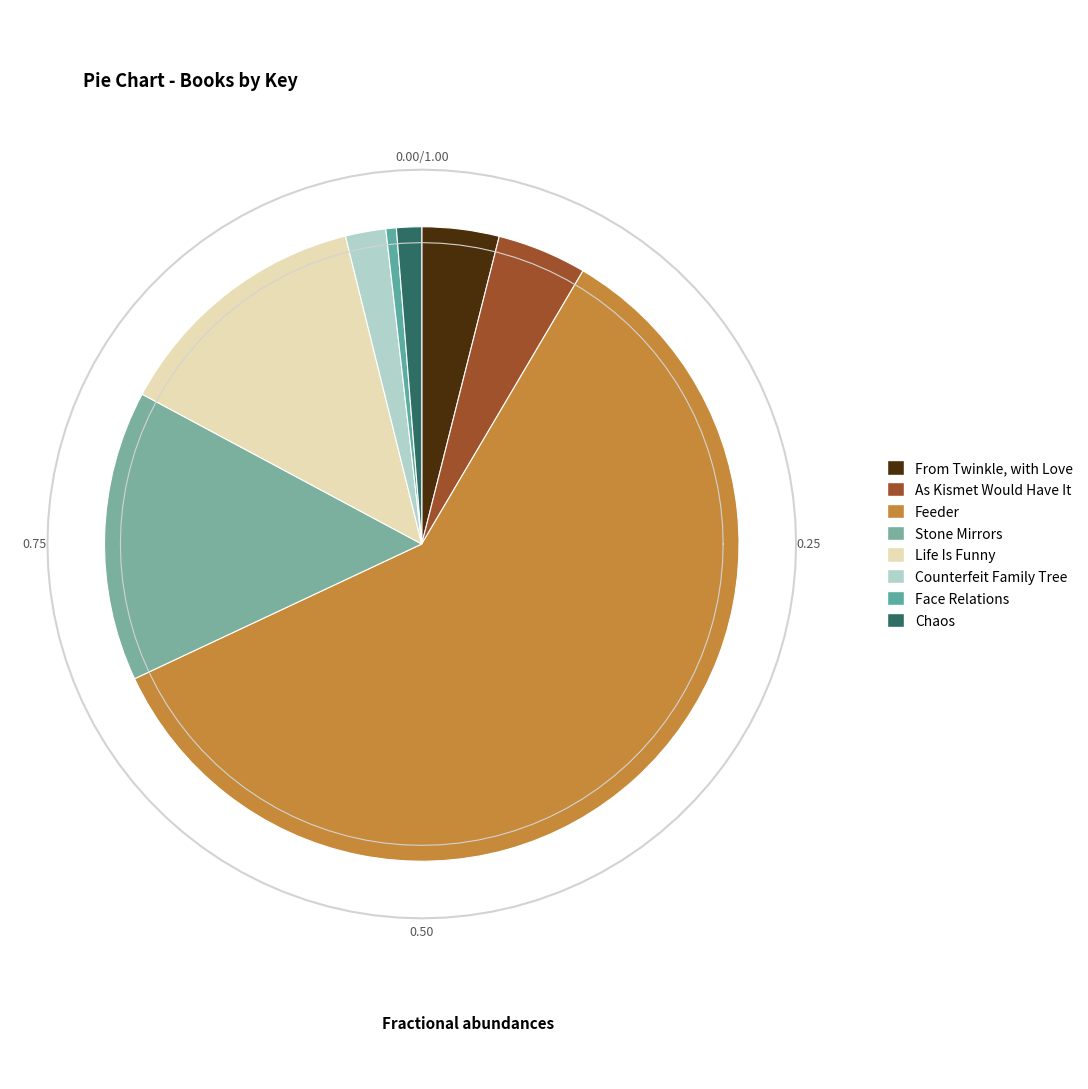

What percentage is the Stone Mirrors slice, to the nearest percent?

15%